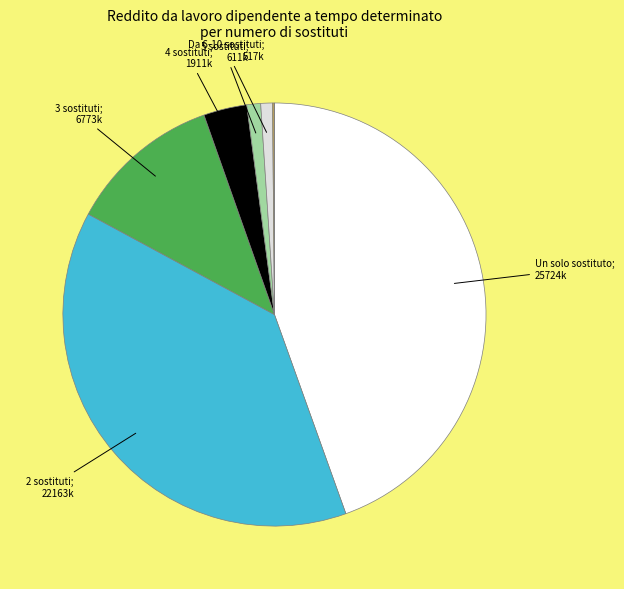

Does any single category account for the majority?

No